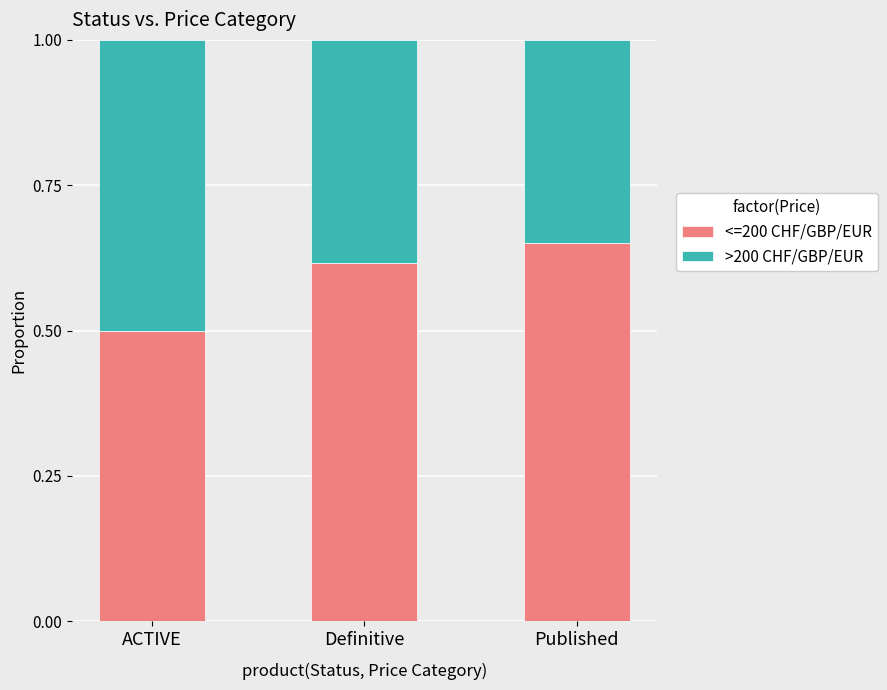

What is the total value across all series at Published?

1.0